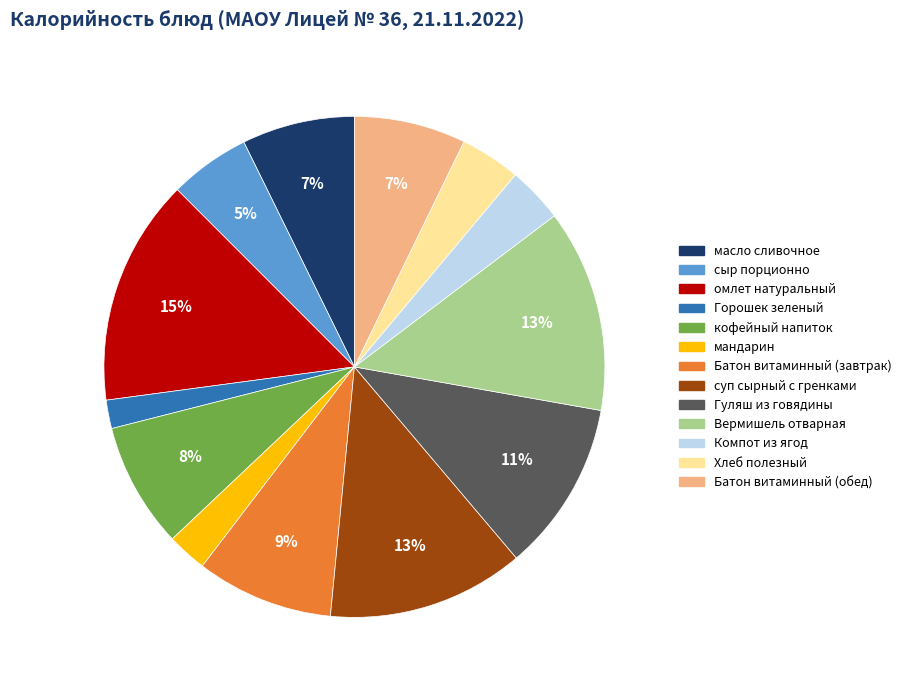

To the nearest percent, what is the average slice percentage?

8%